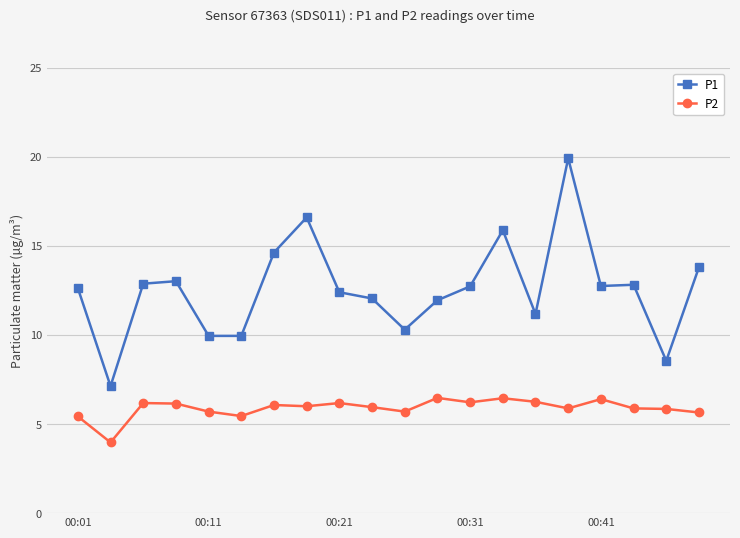

True or false: P1 has more than 1 interior local peaks.

True